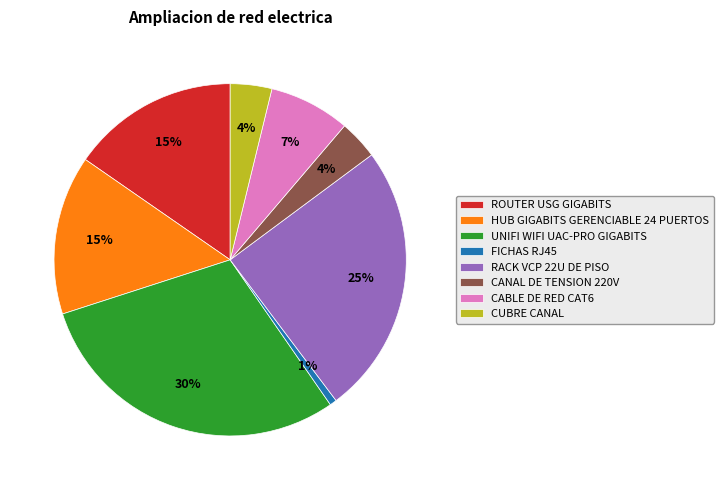

Combined, do CANAL DE TENSION 220V and RACK VCP 22U DE PISO account for over 50%?

No